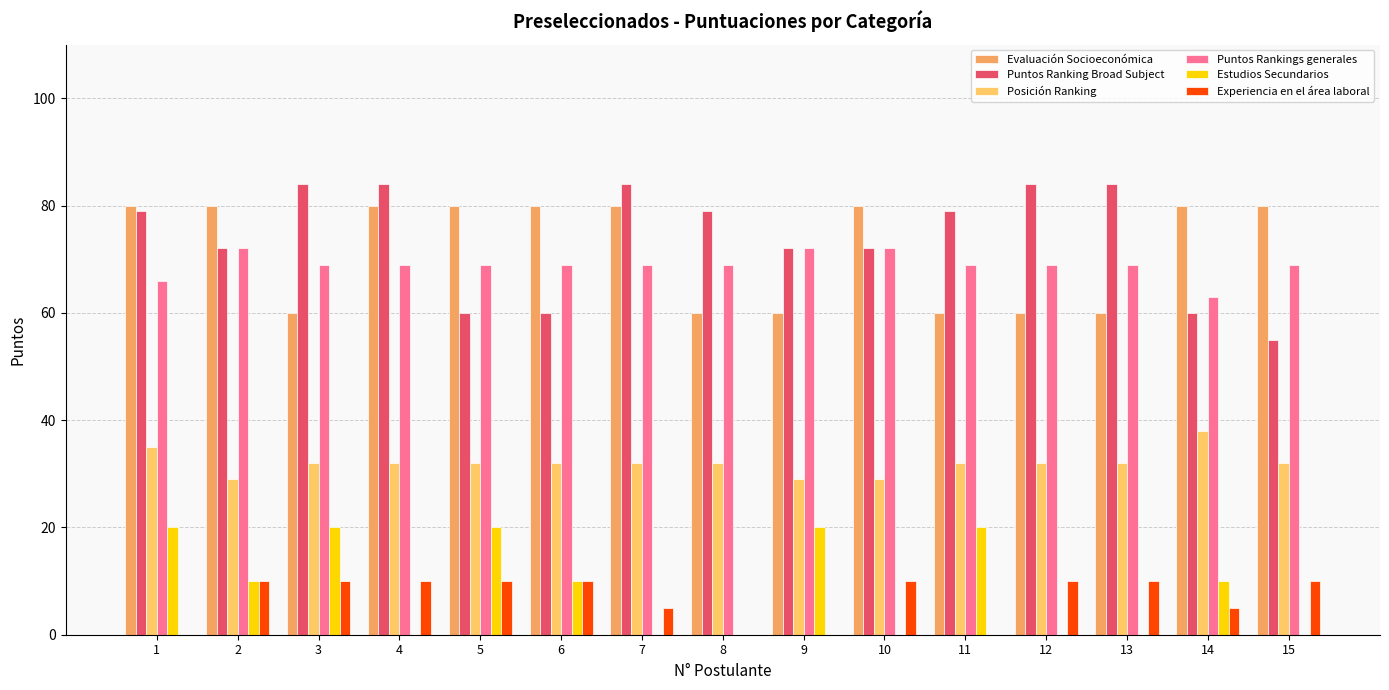

Reading right to left, transcribe all the data shown in this chart.

Evaluación Socioeconómica: 80	80	60	60	60	80	60	60	80	80	80	80	60	80	80
Puntos Ranking Broad Subject: 55	60	84	84	79	72	72	79	84	60	60	84	84	72	79
Posición Ranking: 32	38	32	32	32	29	29	32	32	32	32	32	32	29	35
Puntos Rankings generales: 69	63	69	69	69	72	72	69	69	69	69	69	69	72	66
Estudios Secundarios: 0	10	0	0	20	0	20	0	0	10	20	0	20	10	20
Experiencia en el área laboral: 10	5	10	10	0	10	0	0	5	10	10	10	10	10	0